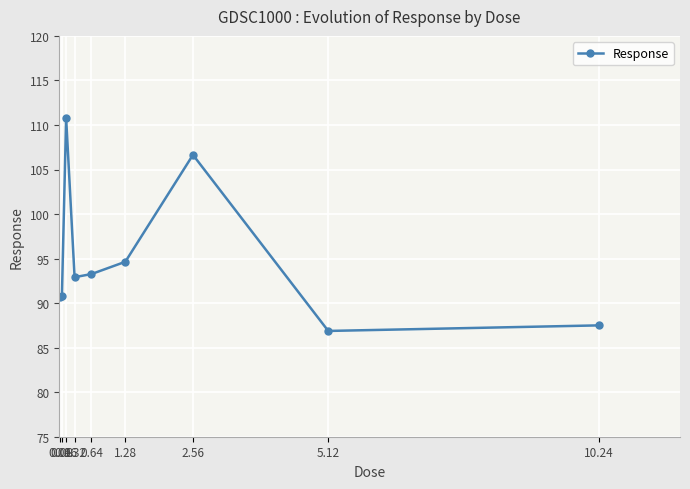

The chart shows a value of 92.9 at 0.32. True or false?

True